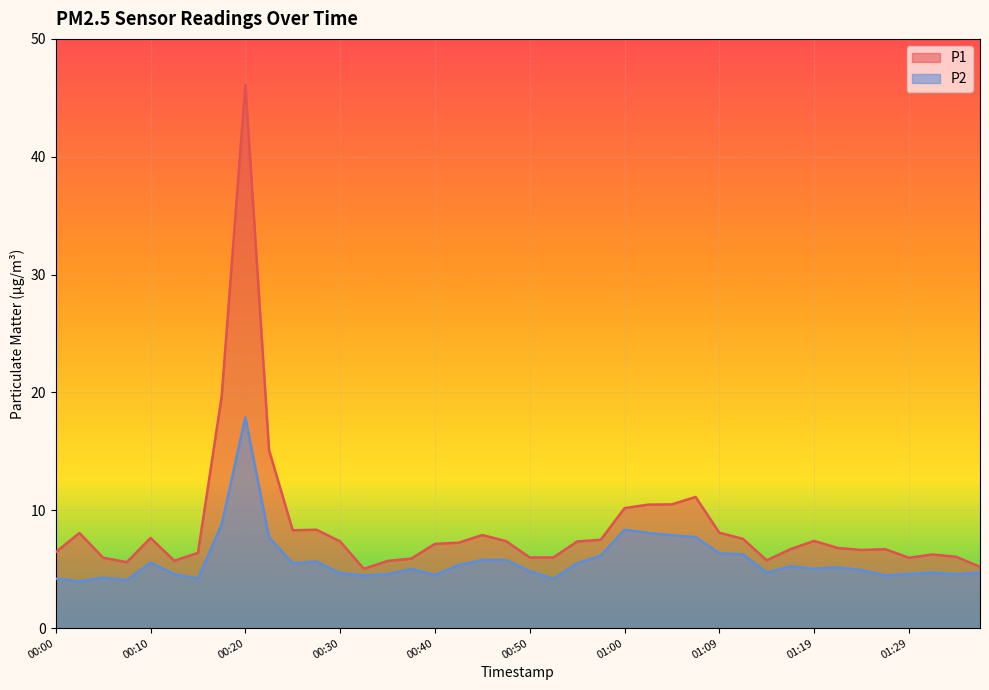

At which category does P2 reach its first local valley?

00:03